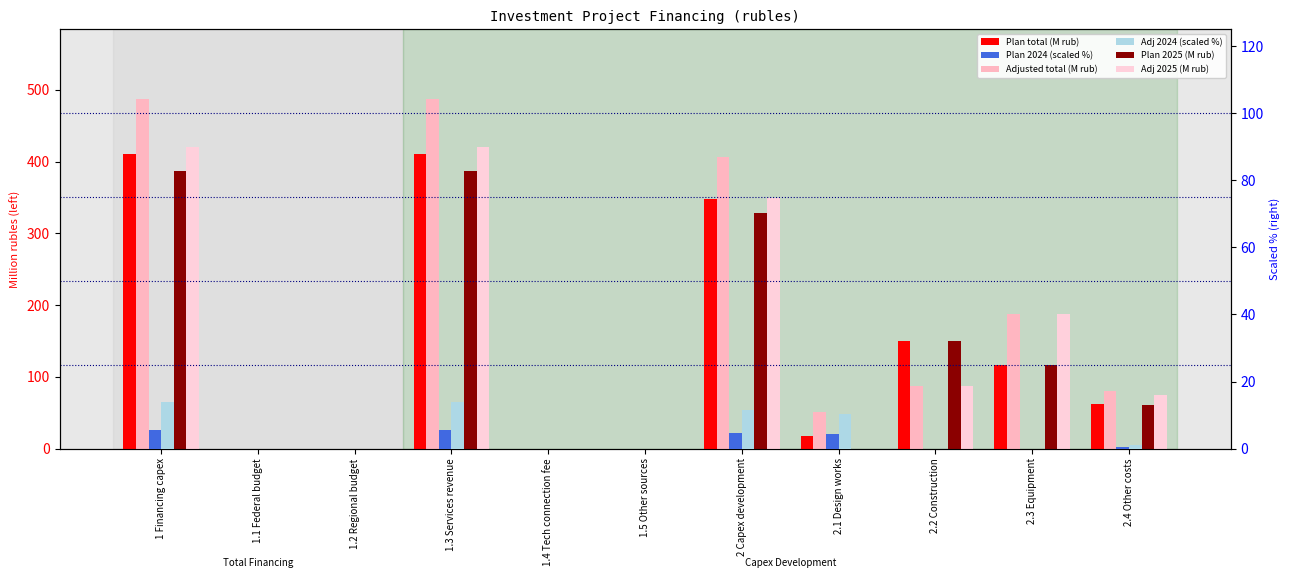

What is the difference between the maximum and second lowest values in the Plan 2024 (scaled %) series?

5.6